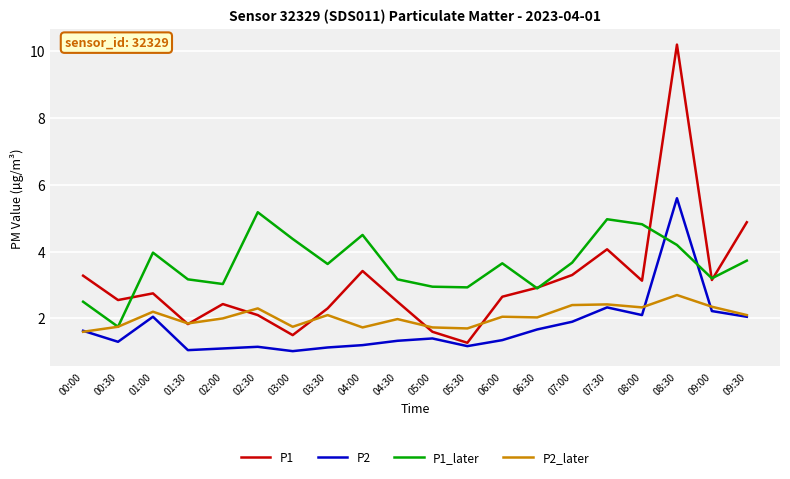

What position from the left is 06:30?

14